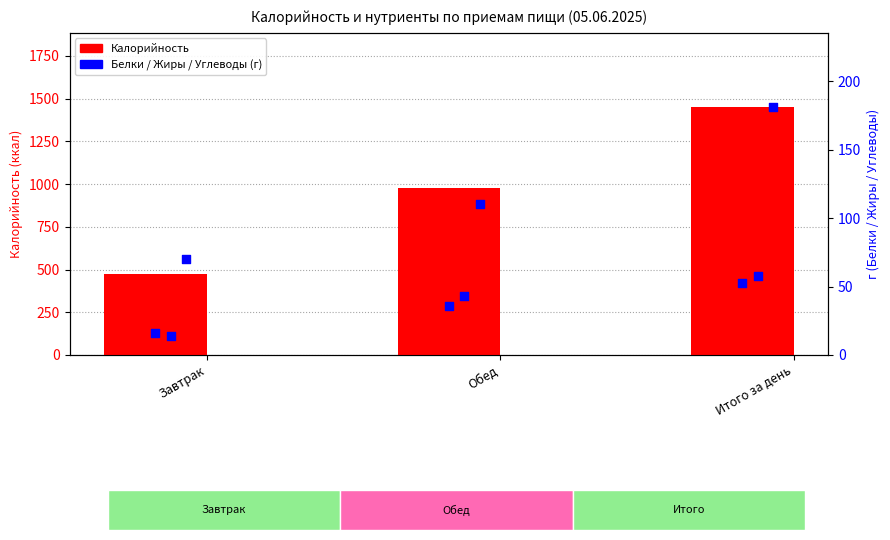

Which series contains the lowest Y value?

Жиры